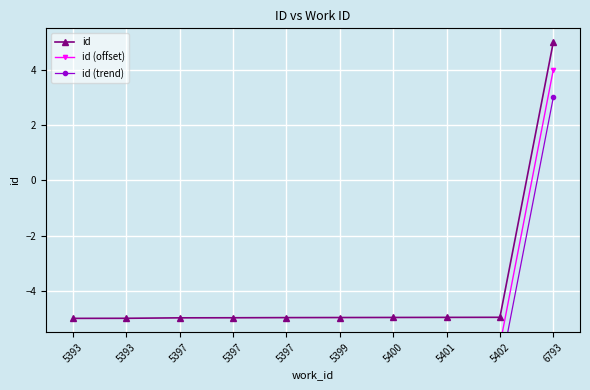

Which has a higher value, 5399 or 6793?

6793